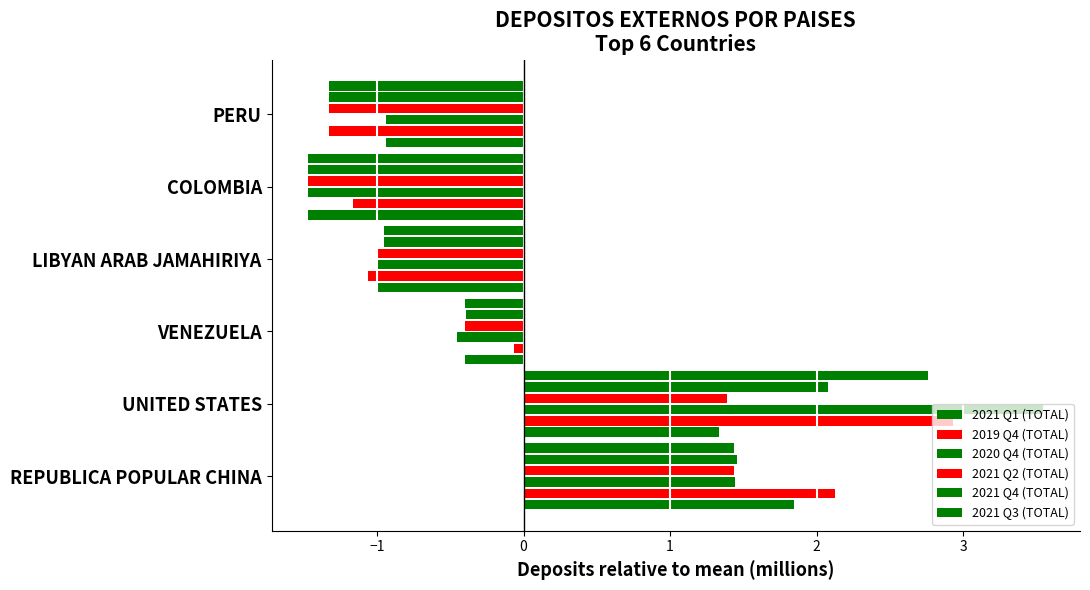

How many distinct data groups are displayed?

6